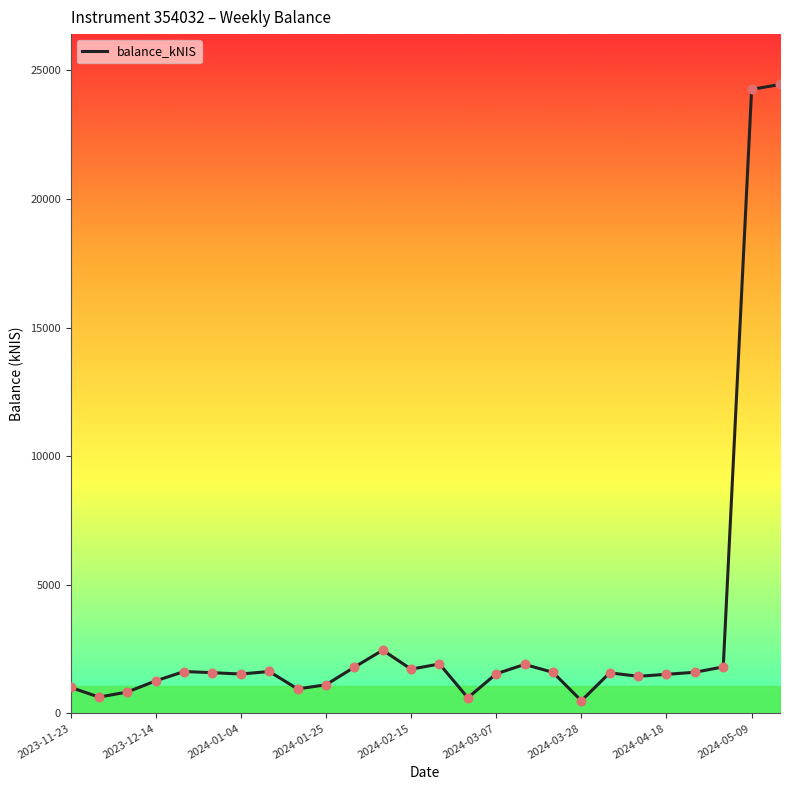

What is the maximum value shown in the chart?

24453.4